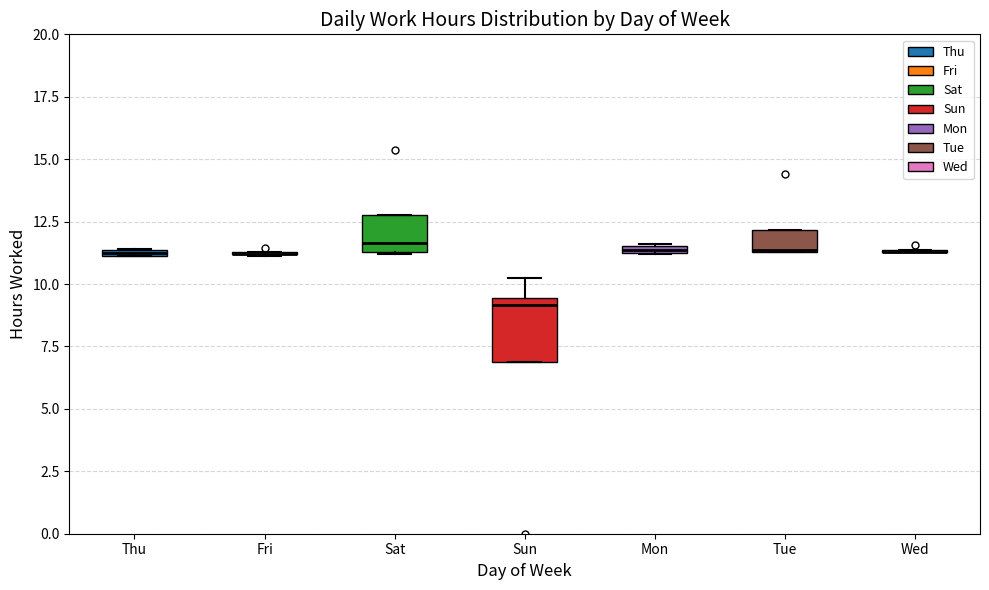

Where is the upper edge of the box for Sun on the y-axis? The values are not printed on the chart, so give them approximately, as read against the axis.

9.5